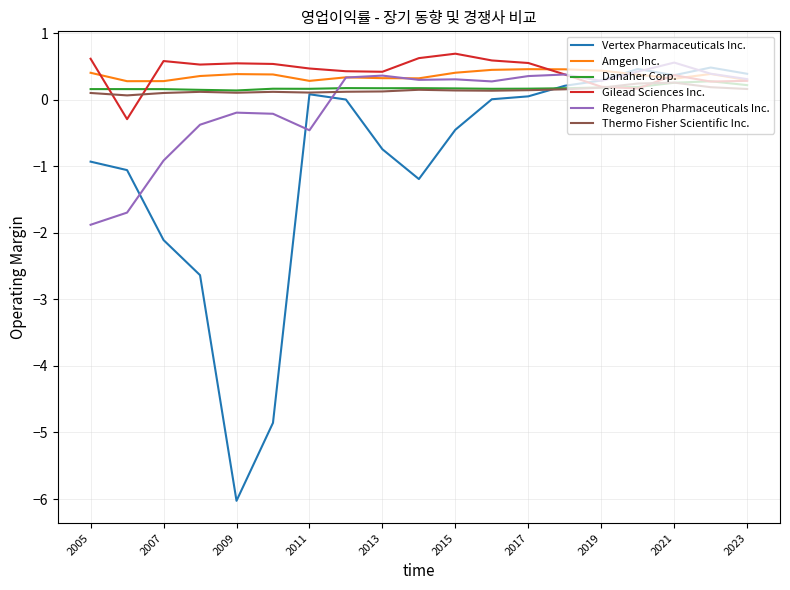

What is the smallest value displayed?

-6.0